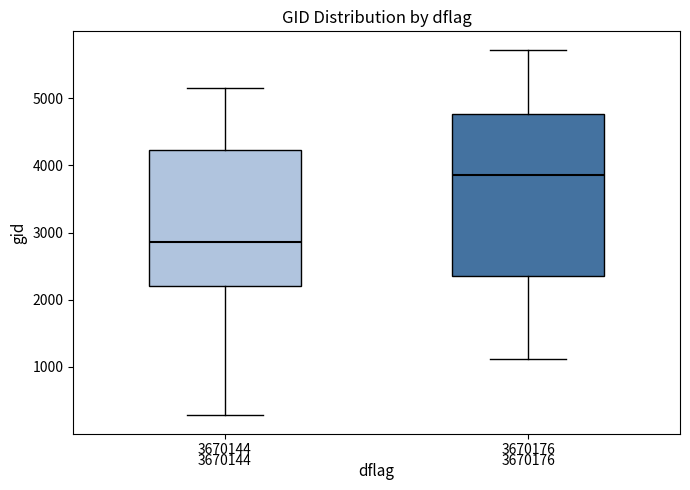

Comparing the boxes themselves (not the whiskers), which one is the tallest?

3670176